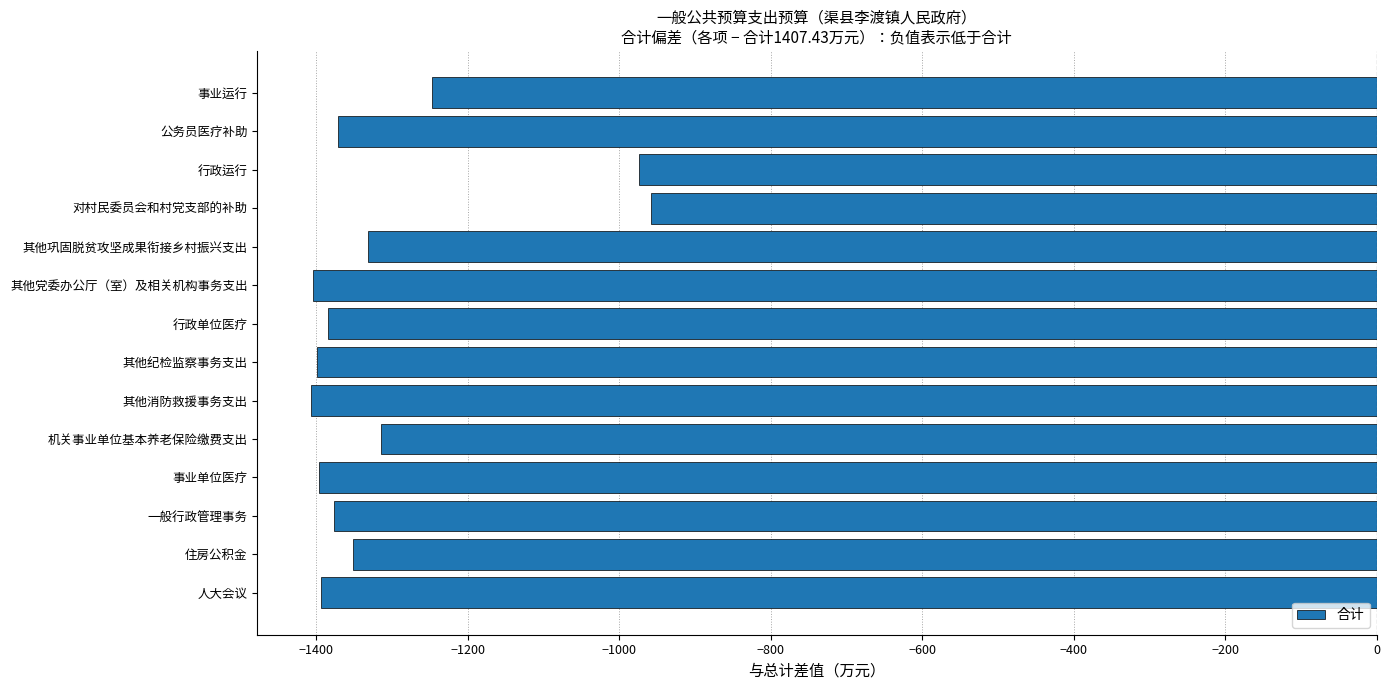

What is the maximum value shown in the chart?

-958.2